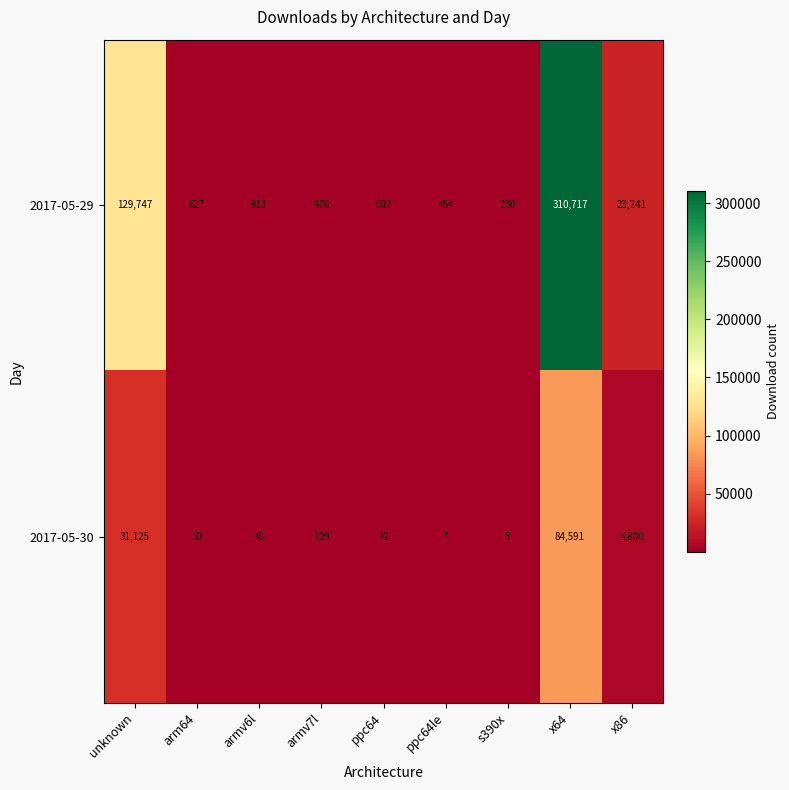

What is the maximum value shown in the chart?

310717